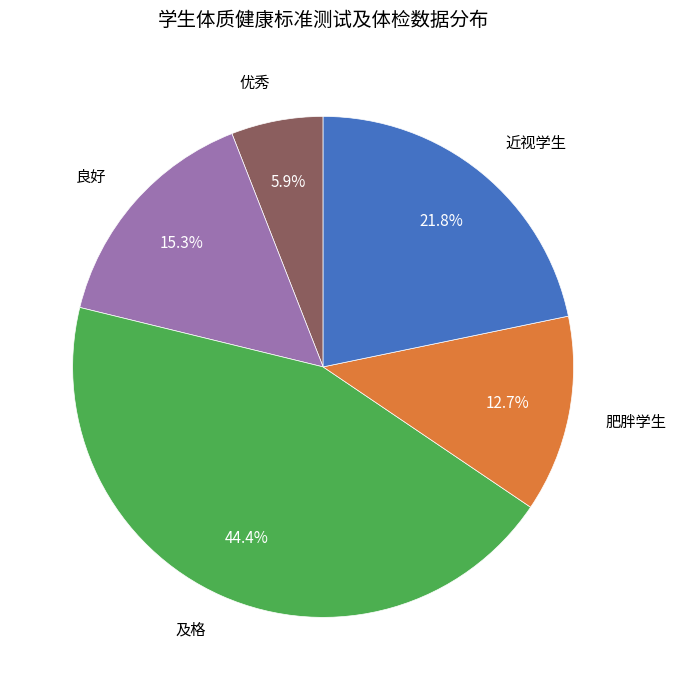

Does any single category account for the majority?

No